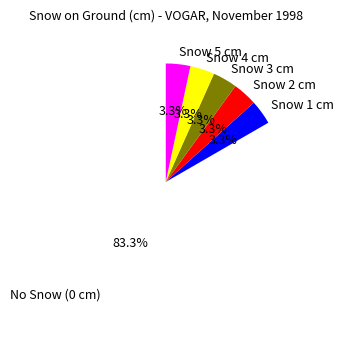

To the nearest percent, what is the difference between the largest and smallest slice percentages?

80%